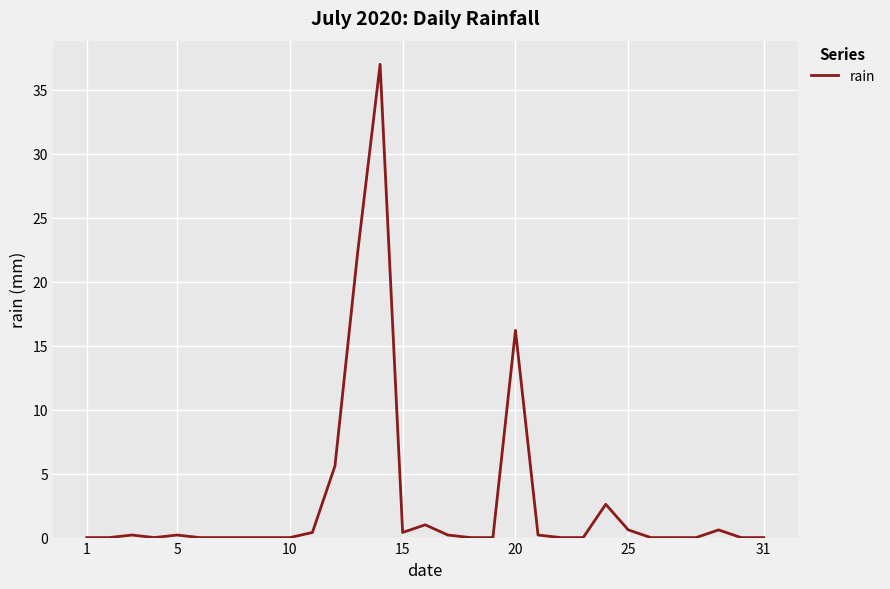

What is the difference between the maximum and minimum values?

37.0